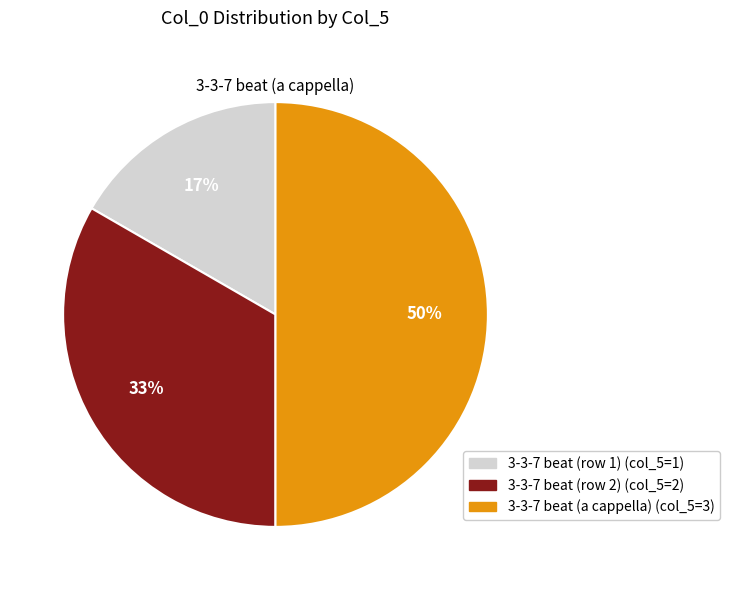

To the nearest percent, what is the average slice percentage?

33%